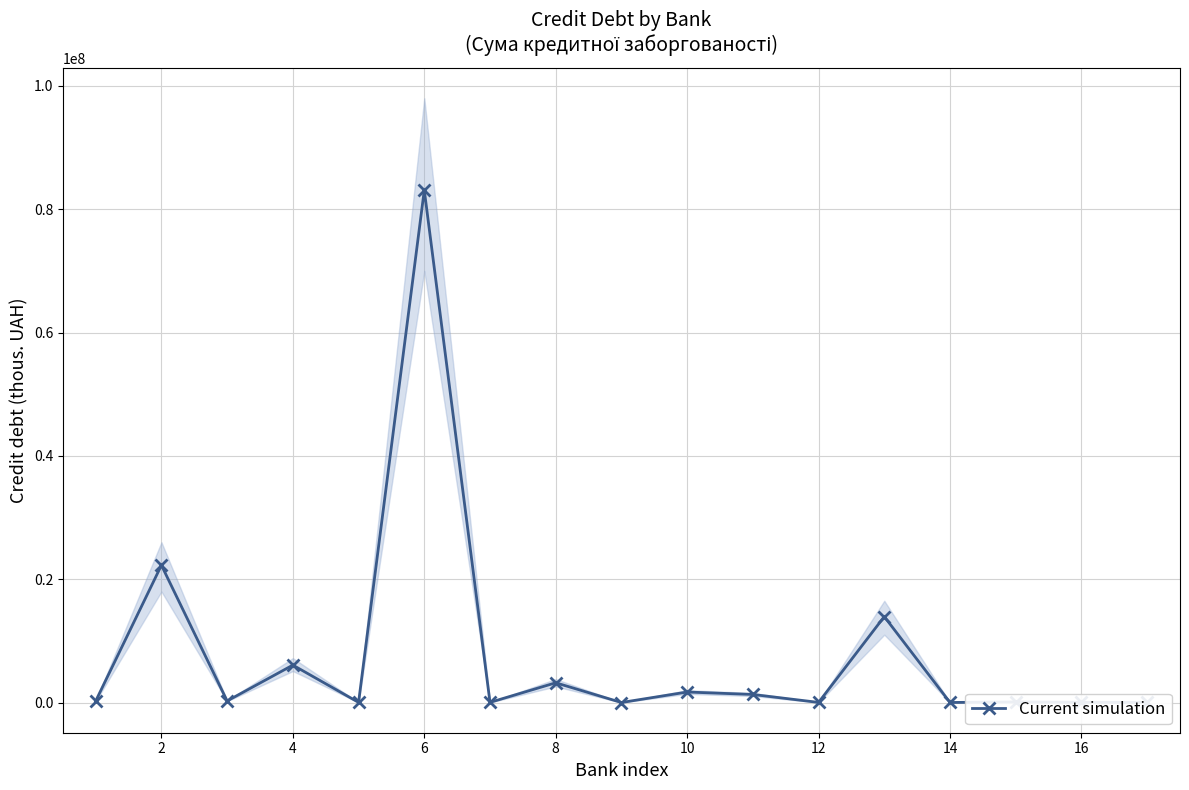

How many values in the Current simulation series are below 244166?

8